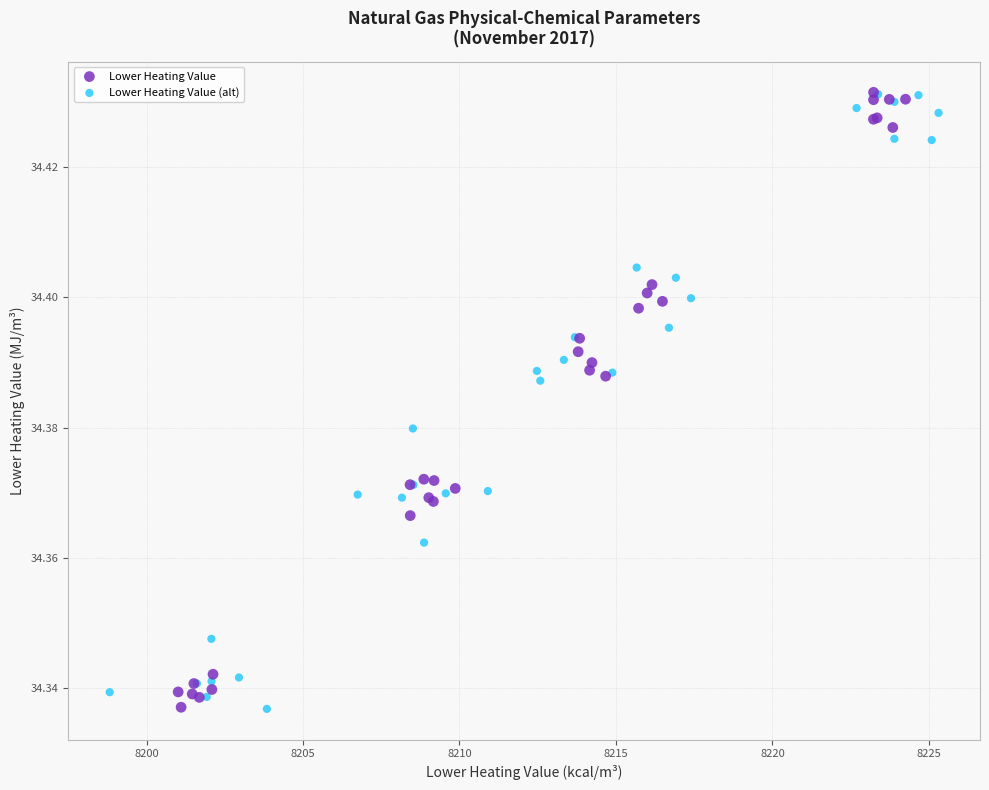

What are all the series names shown in the legend?

Lower Heating Value, Lower Heating Value (alt)